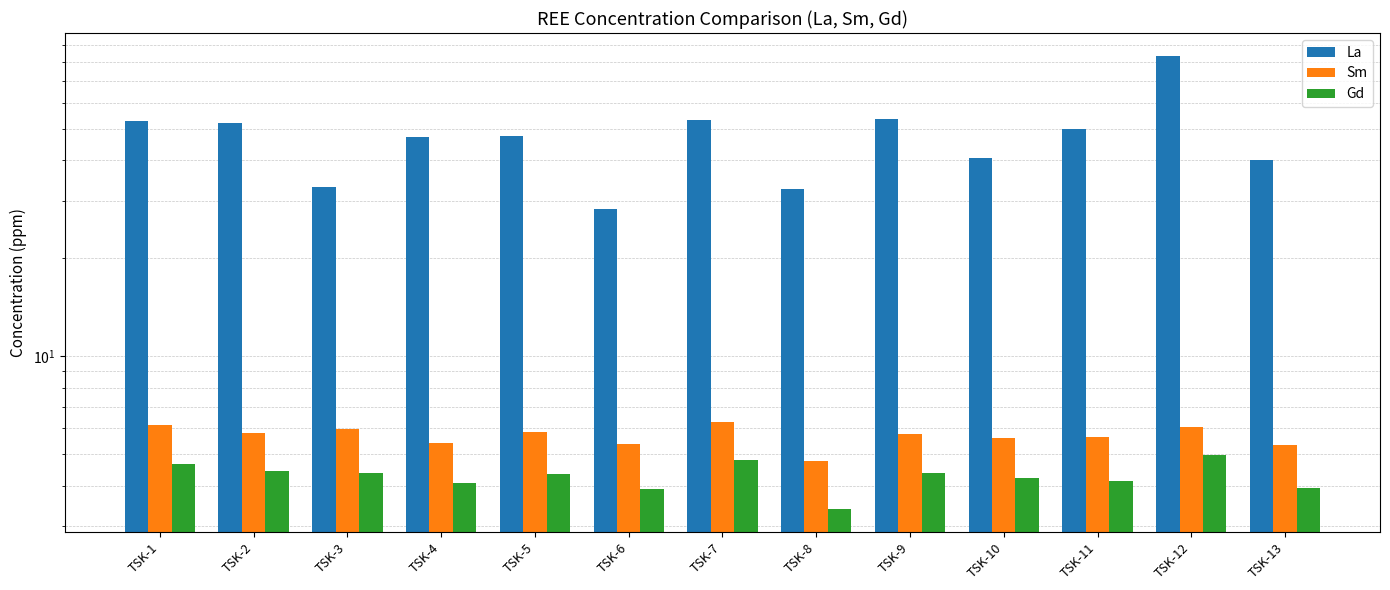

Reading right to left, transcribe all the data shown in this chart.

La: 40.0	83.7	49.7	40.5	53.4	32.5	53.3	28.4	47.4	47.2	33.0	52.1	52.9
Sm: 5.3	6.0	5.7	5.6	5.8	4.8	6.3	5.4	5.9	5.4	6.0	5.8	6.1
Gd: 3.9	5.0	4.1	4.2	4.4	3.4	4.8	3.9	4.3	4.1	4.4	4.4	4.7